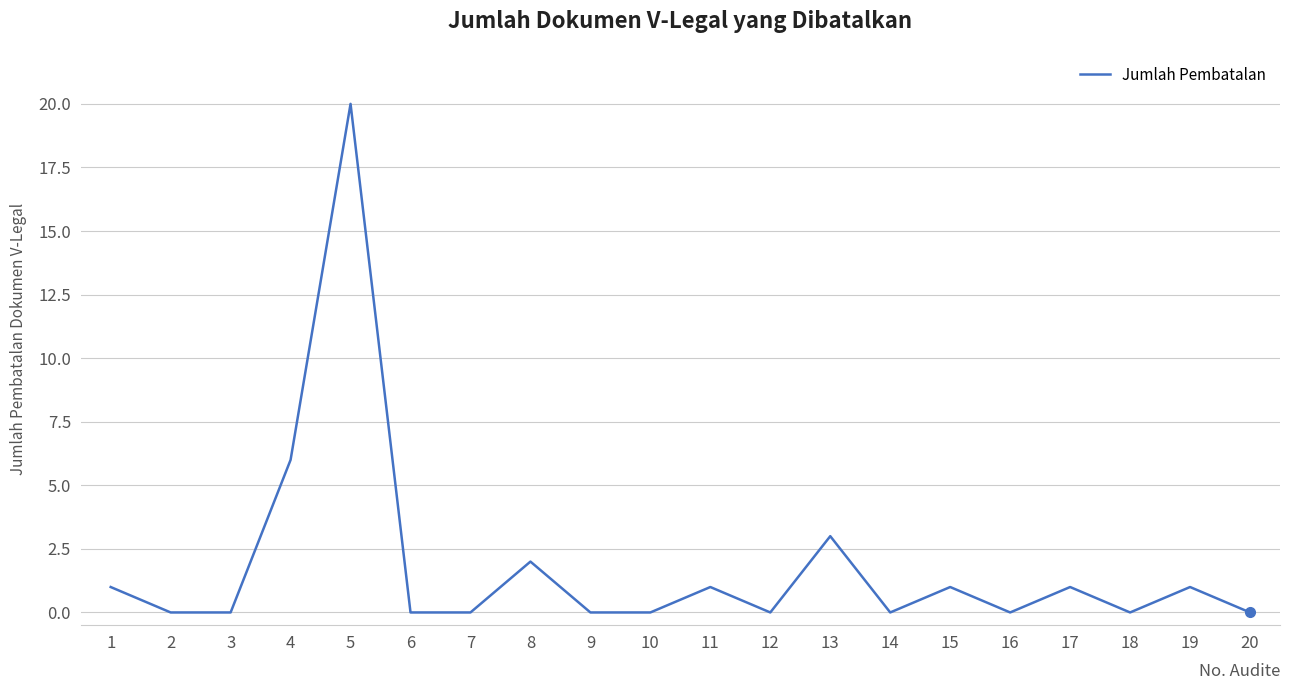

What is the greatest value displayed?

20